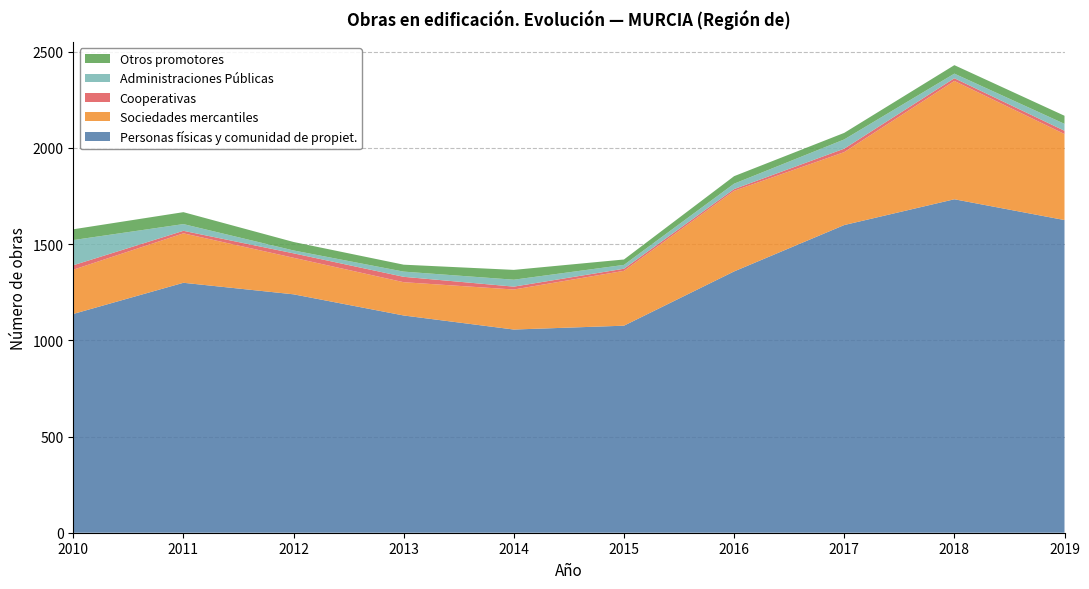

Reading left to right, extract all data points from this chart.

Personas físicas y comunidad de propiet.: 1137	1299	1239	1129	1056	1076	1358	1599	1733	1625
Sociedades mercantiles: 230	257	190	173	208	285	419	379	615	447
Cooperativas: 23	13	23	28	15	11	9	18	14	17
Administraciones Públicas: 131	35	15	27	36	20	28	48	24	36
Otros promotores: 56	62	44	36	51	28	39	34	44	42